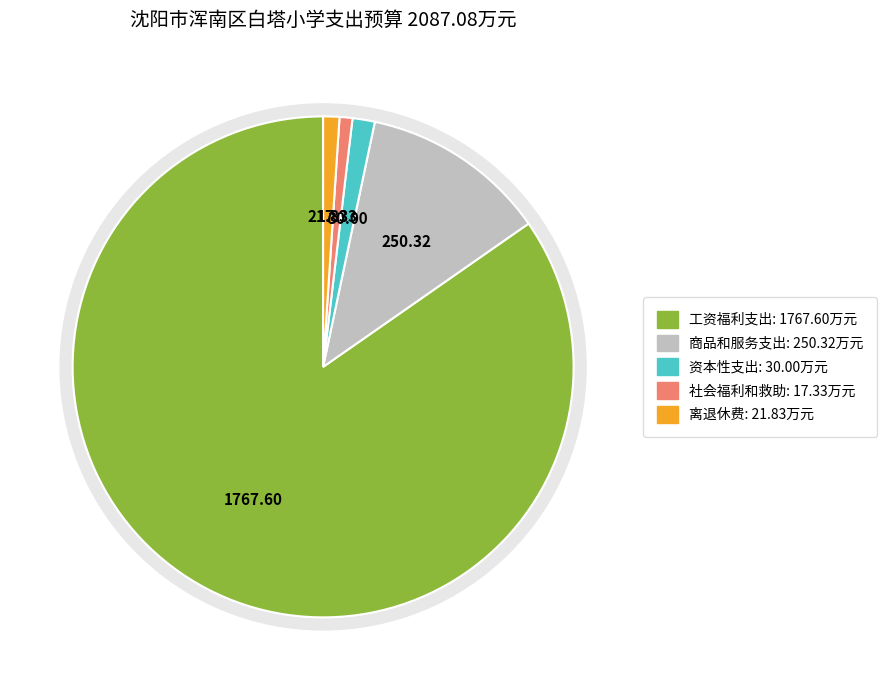

To the nearest percent, what is the difference between the largest and smallest slice percentages?

84%